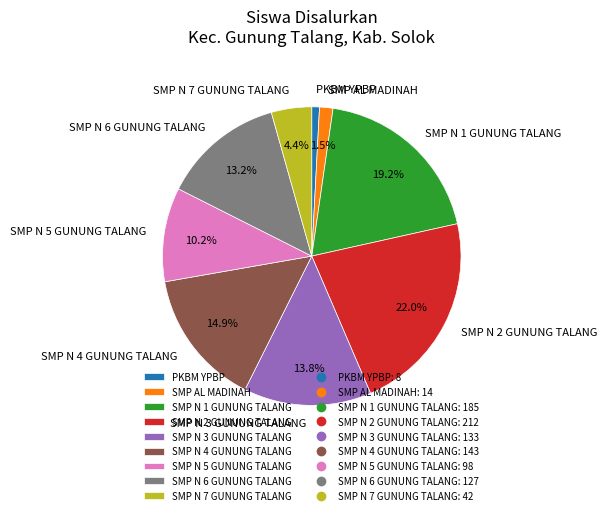

What percentage is the SMP N 5 GUNUNG TALANG slice, to the nearest percent?

10%